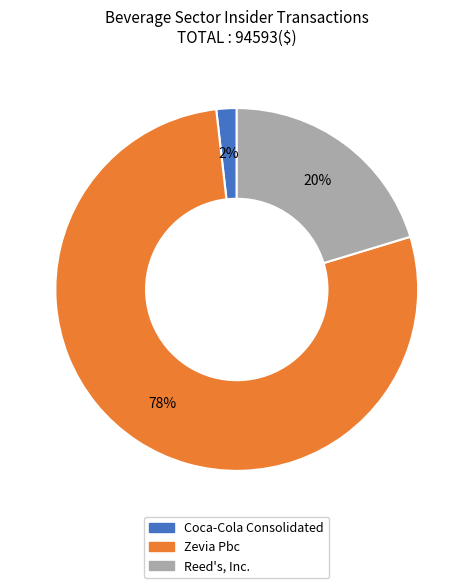

How many slices are in this pie chart?

3